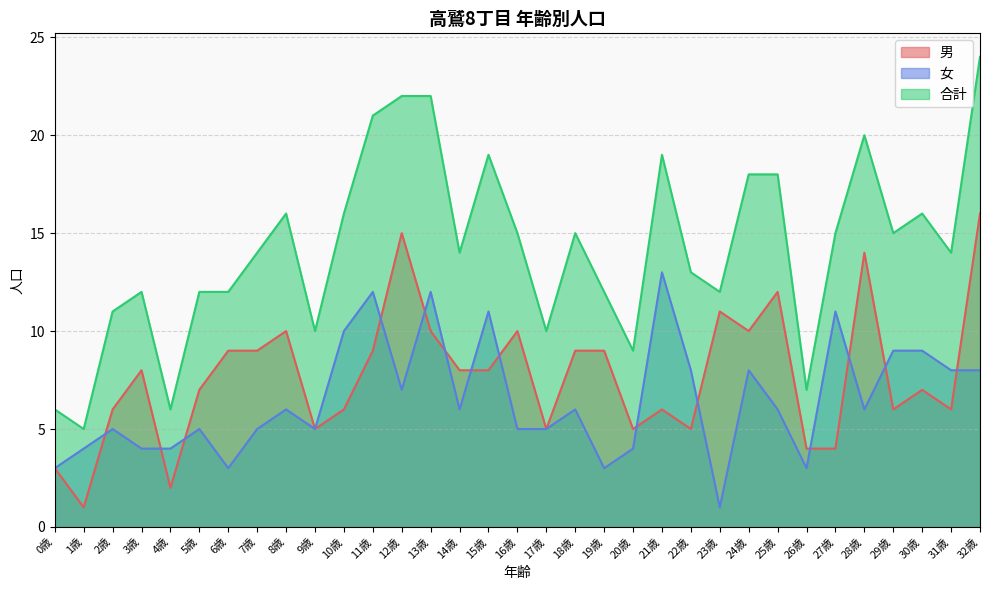

True or false: 合計 and 女 intersect in this chart.

False